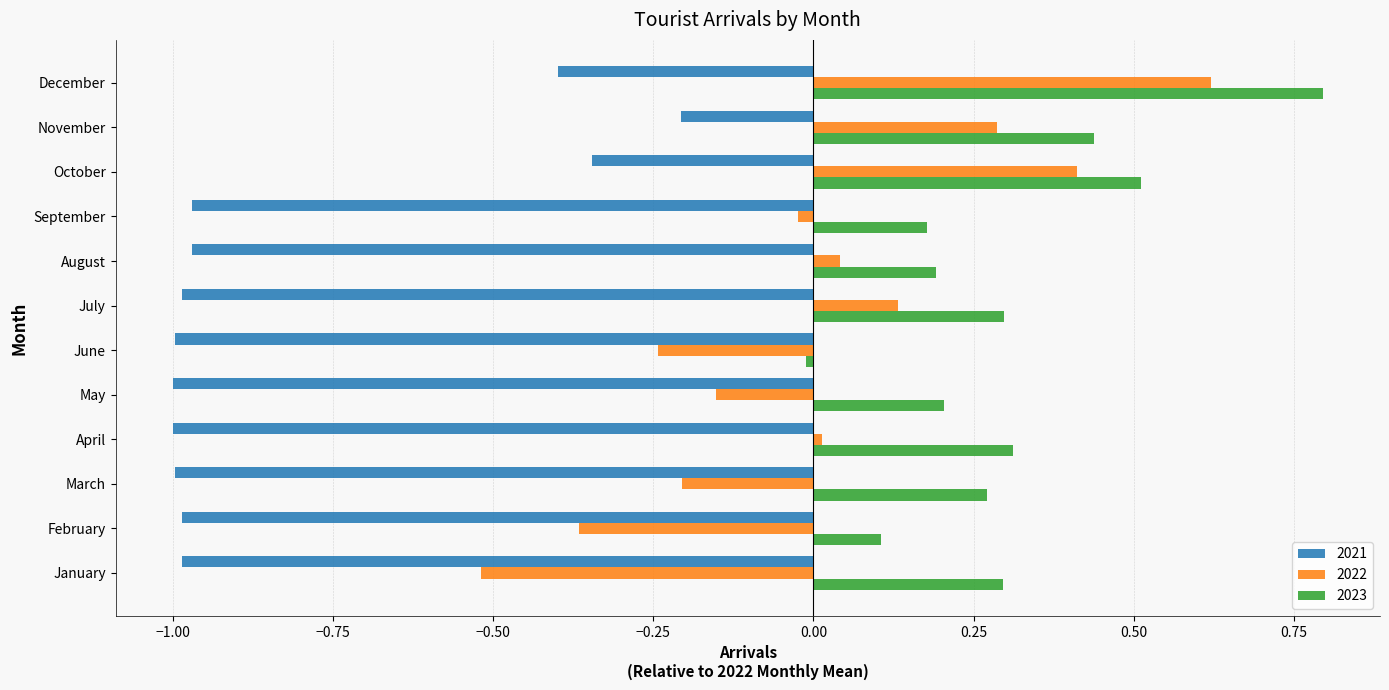

Rank the series at July from highest to lowest value.

2023, 2022, 2021